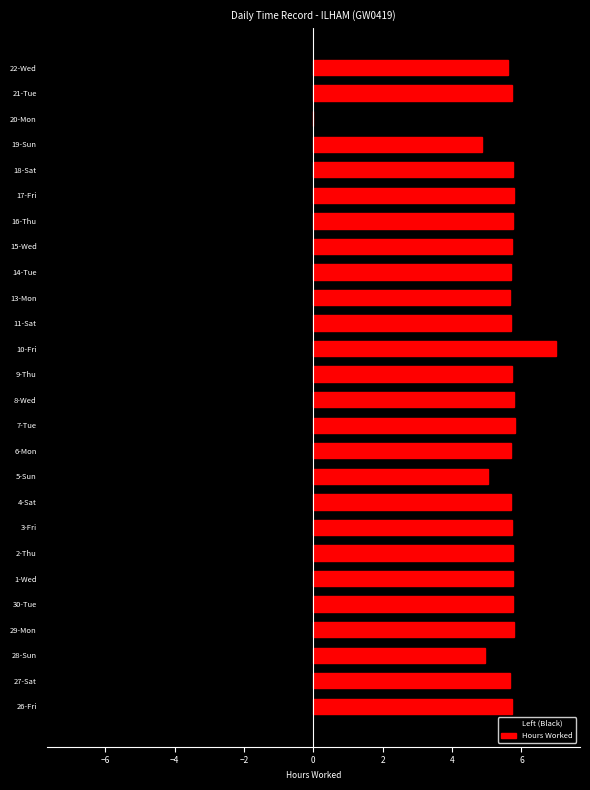

How many data points does each series have?

26